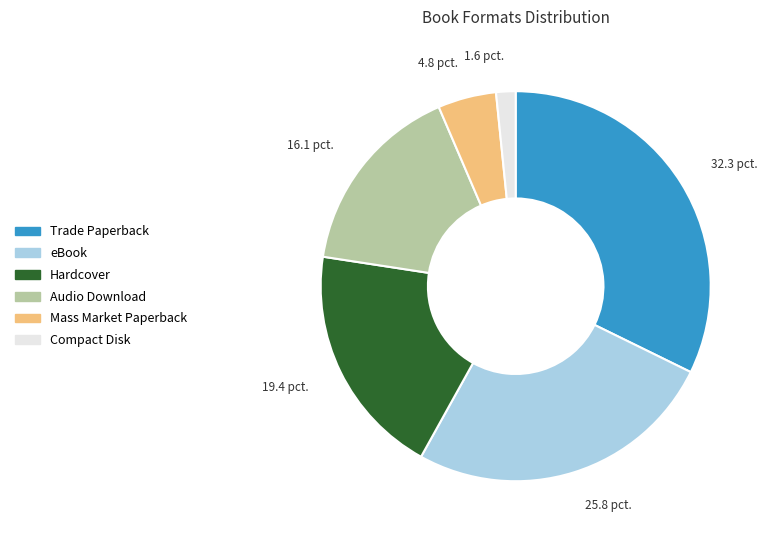

Approximately how many times larger is the value at eBook compared to Audio Download?

1.6